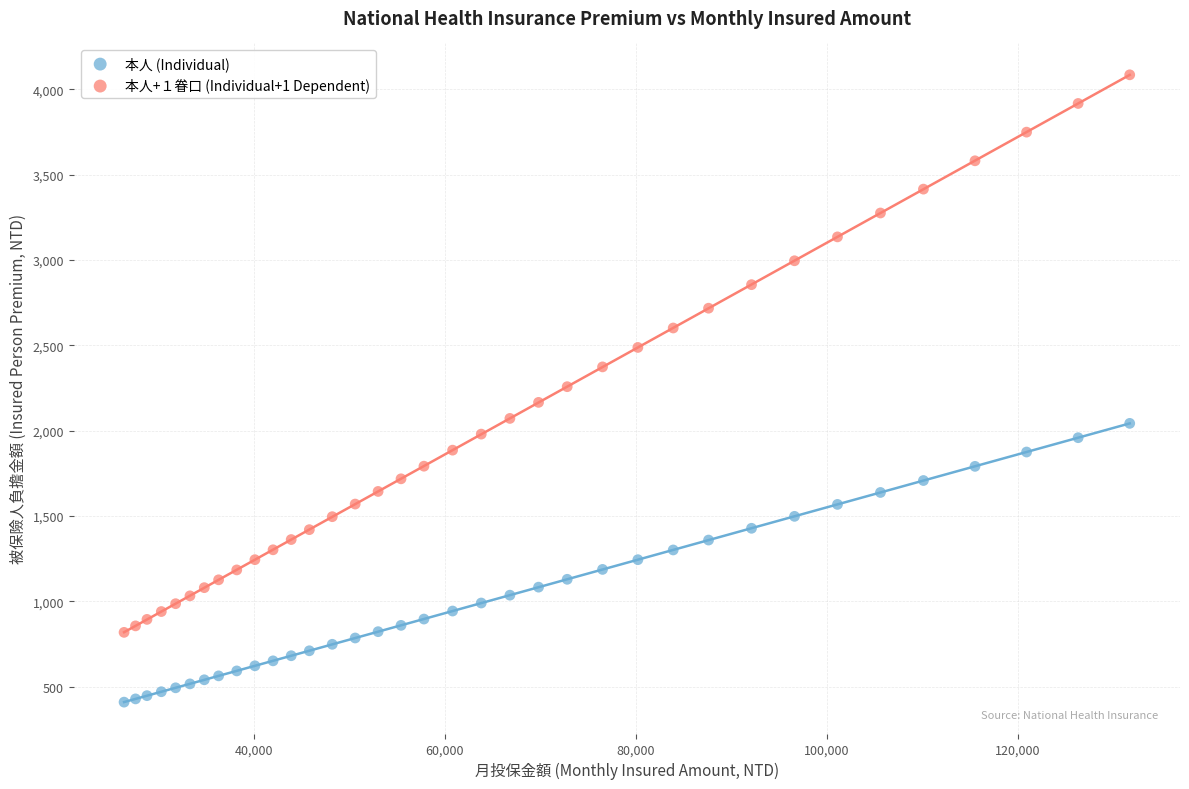

Across all data points, what is the range of Y values (max minus min)?

3677